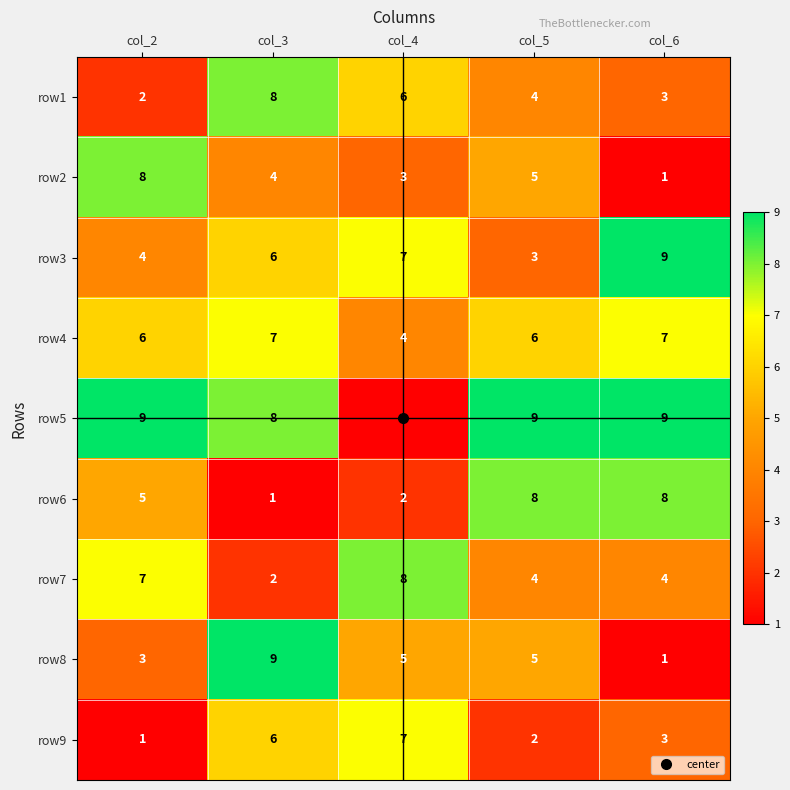

How many row1 values are between 3 and 6?

3